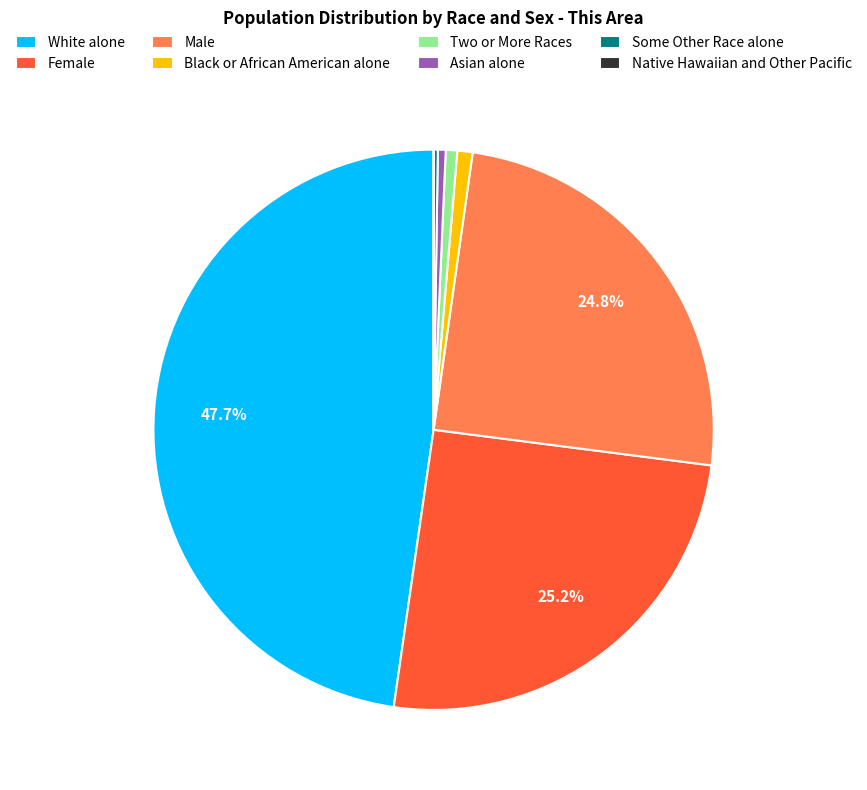

Does any single category account for the majority?

No